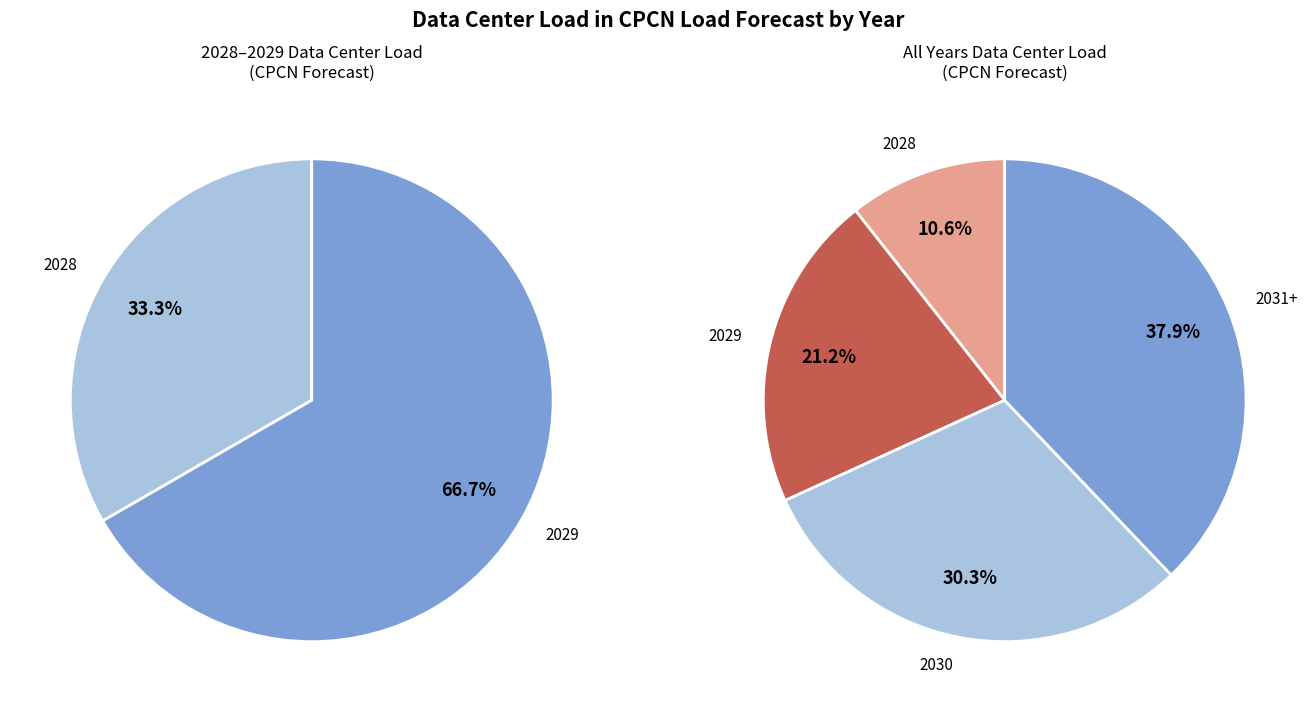

Which category has the biggest portion of the pie?

2031+